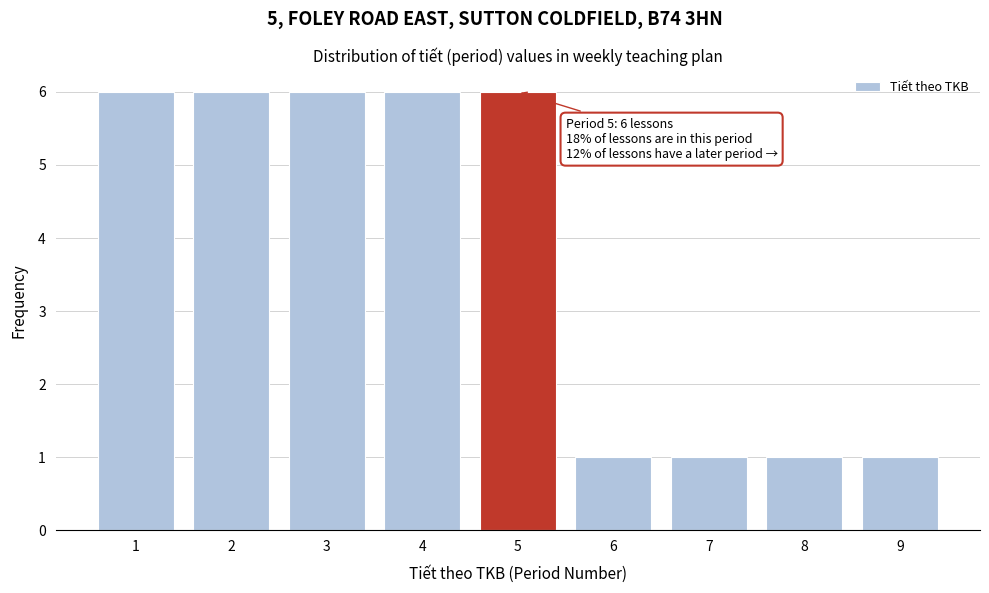

Reading left to right, what are all the values shown in this chart?

6	6	6	6	6	1	1	1	1